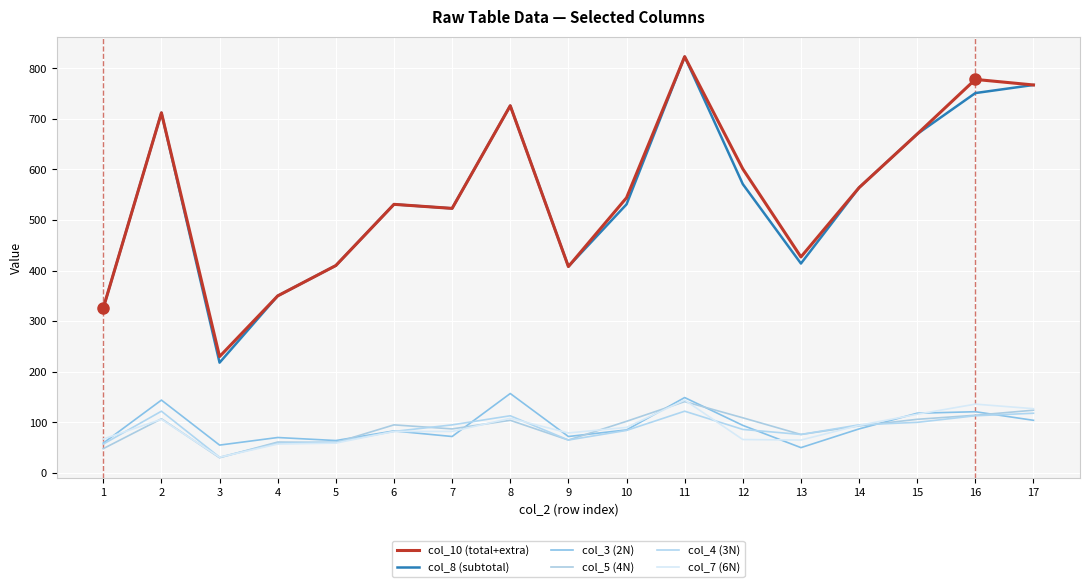

How many lines are shown in the chart?

6